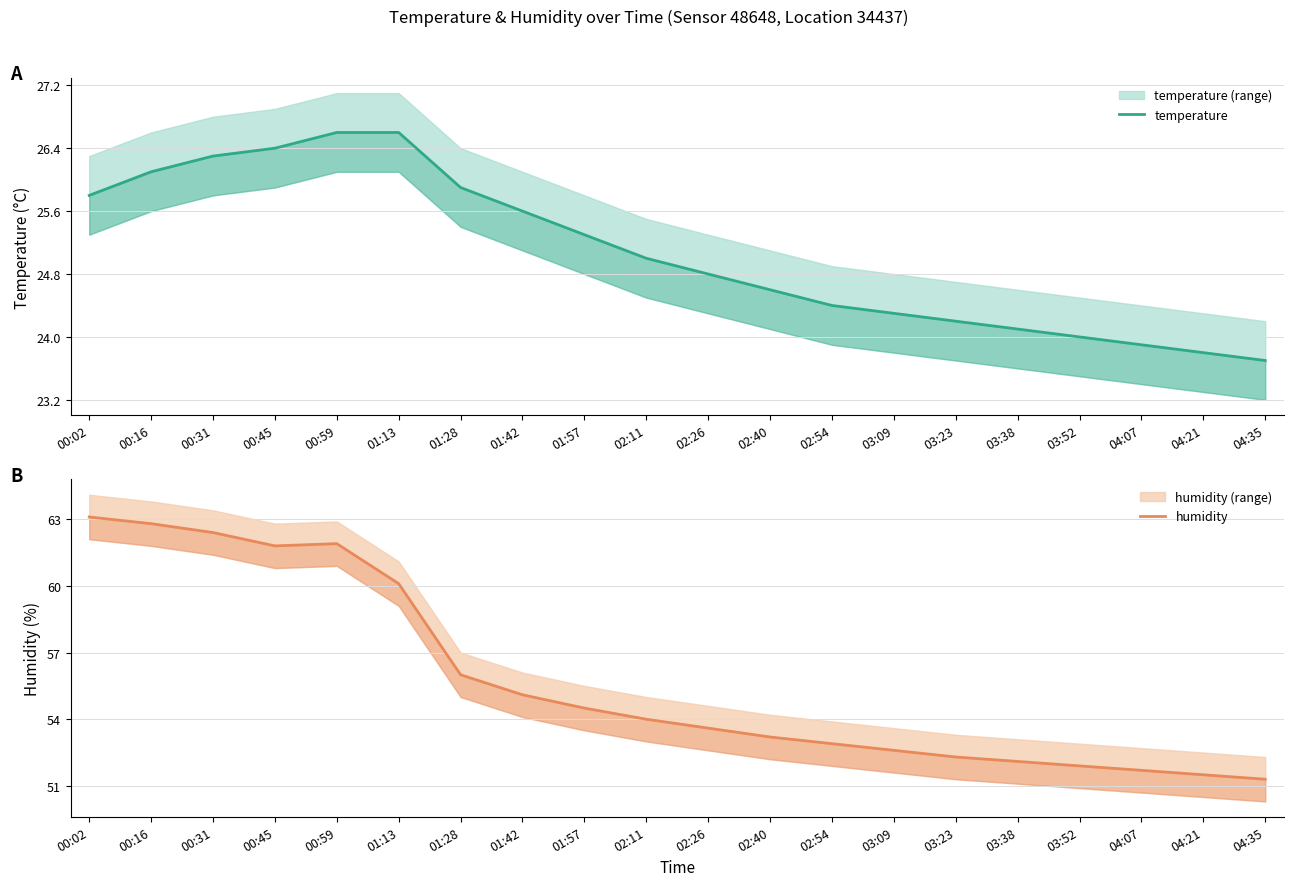

How many interior local valleys does the humidity series have?

1